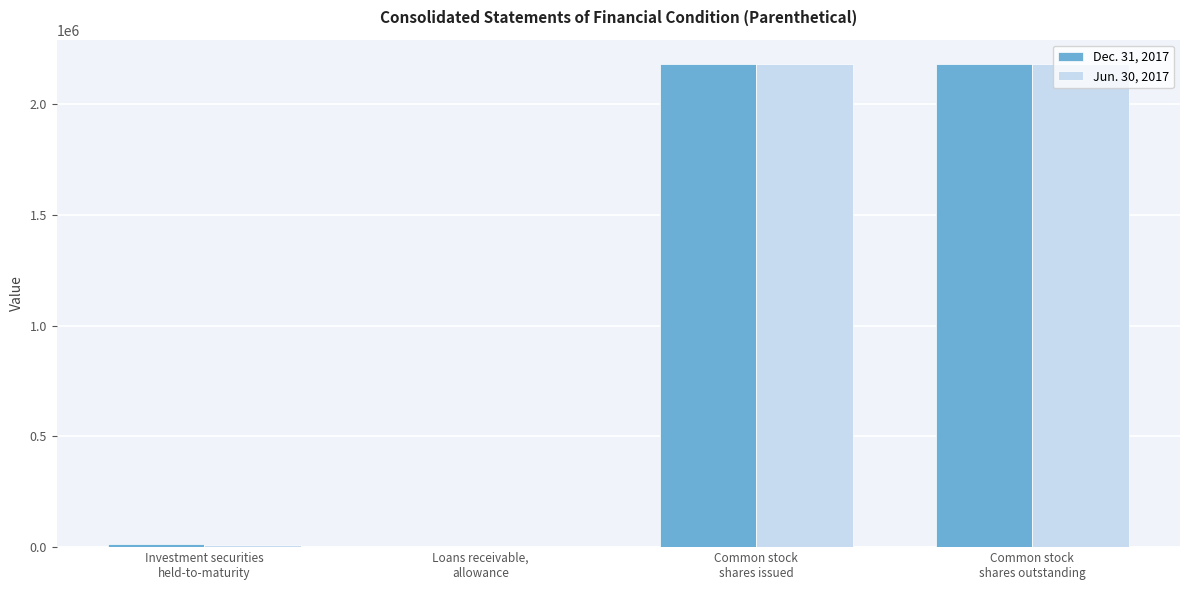

What is the difference between the Jun. 30, 2017 values at Investment securities
held-to-maturity and Loans receivable,
allowance?

11303